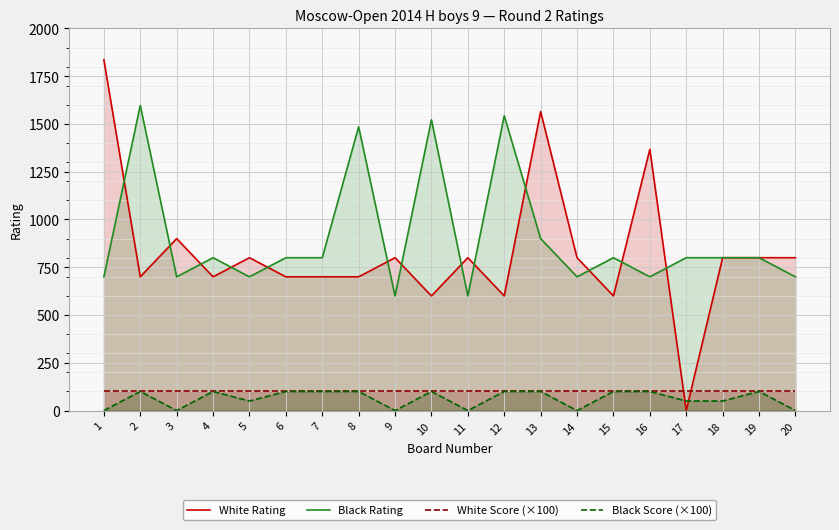

Where is the first local maximum for Black Score (×100)?

2